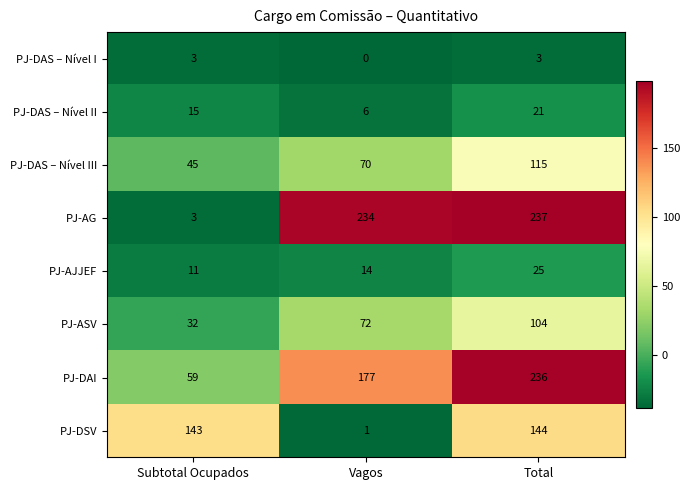

What is the difference between the highest and lowest values at Vagos?

234